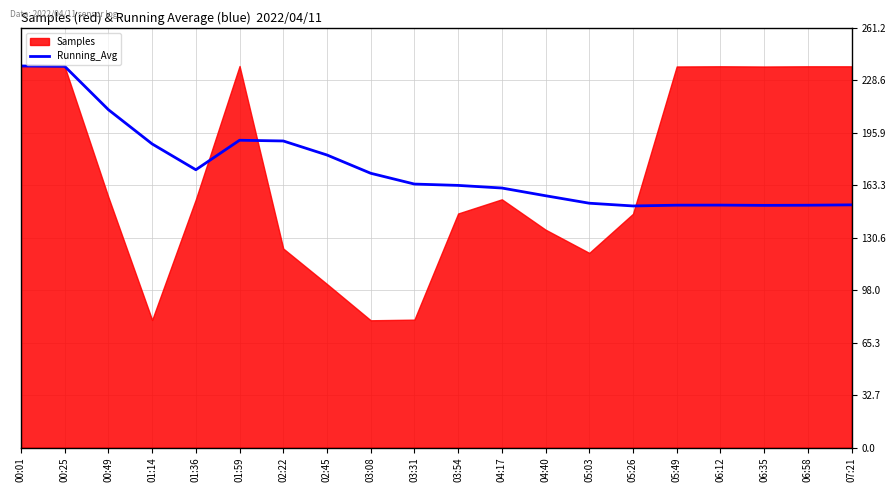

True or false: Running_Avg has a value of 39.0 at 06:12.

False